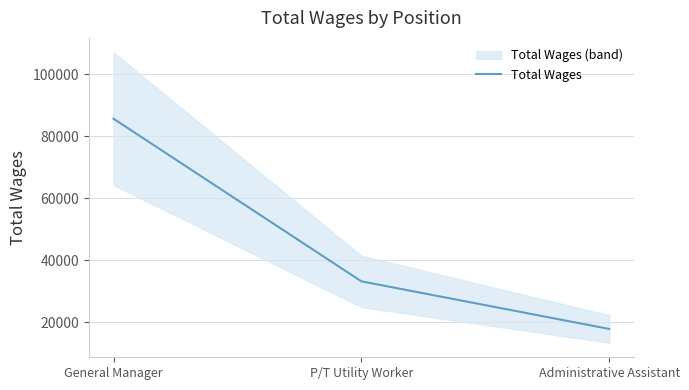

What is the label of the 3rd point from the right?

General Manager